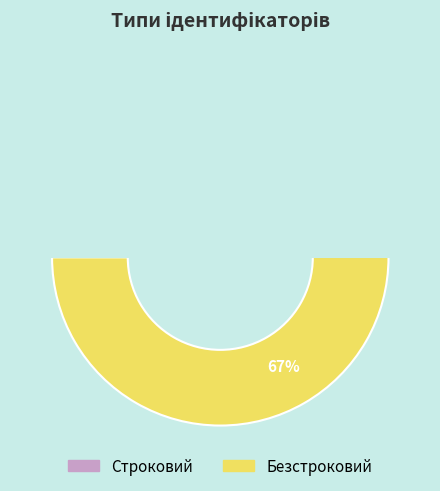

Rank the categories by value from highest to lowest.

Безстроковий, Строковий